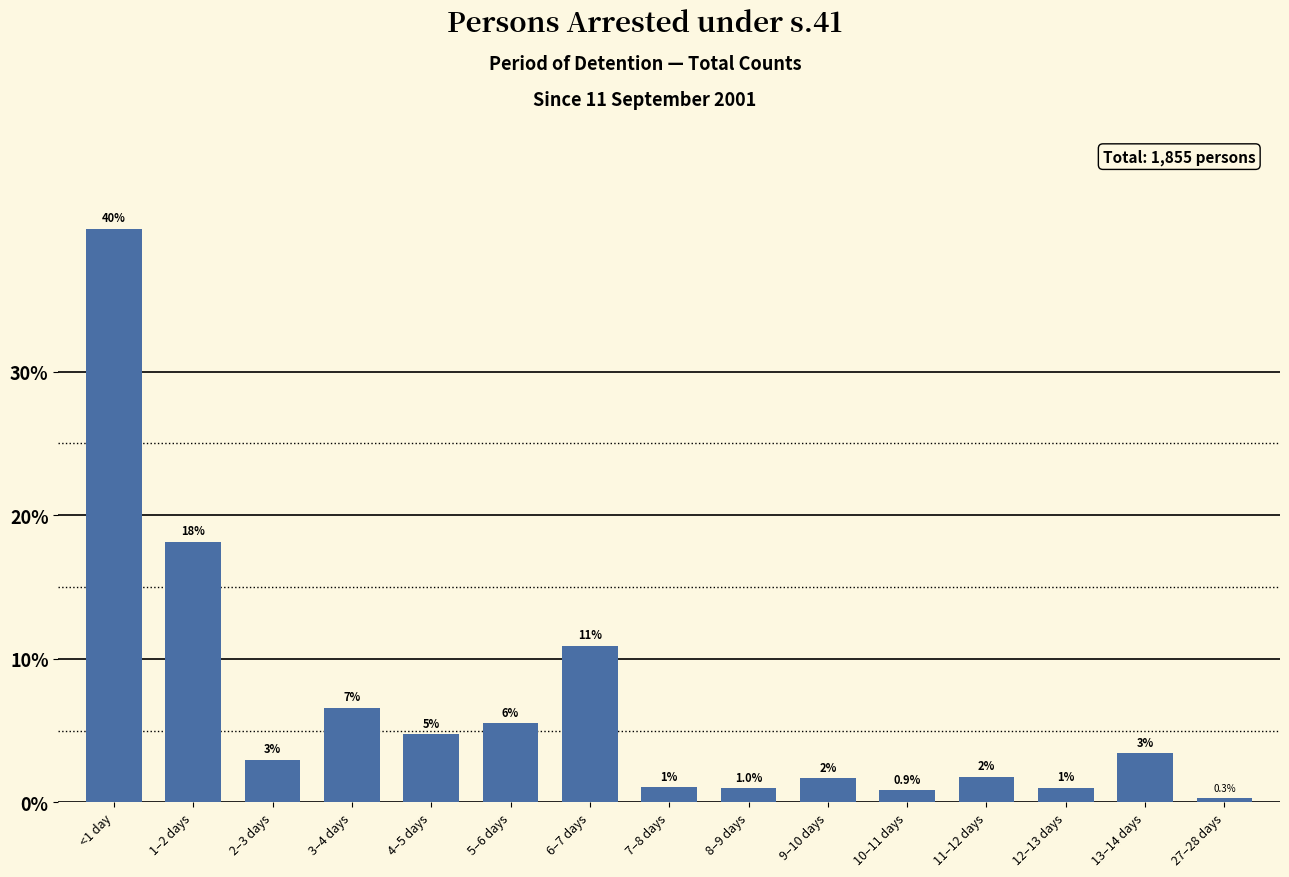

Where does the data first go above 2?

<1 day